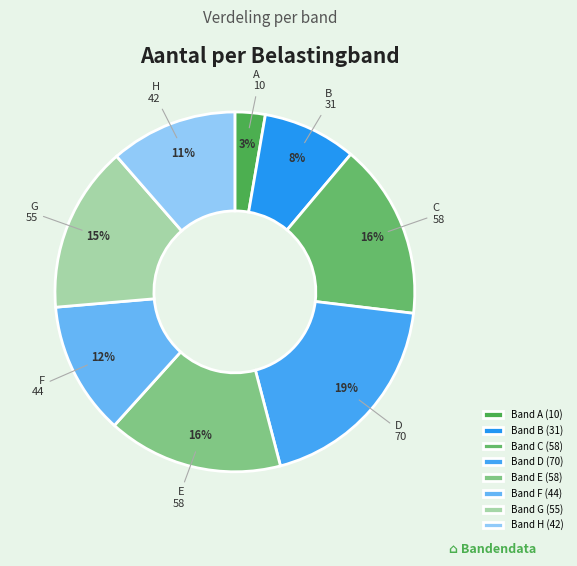

What is the smallest slice in the pie chart?

A